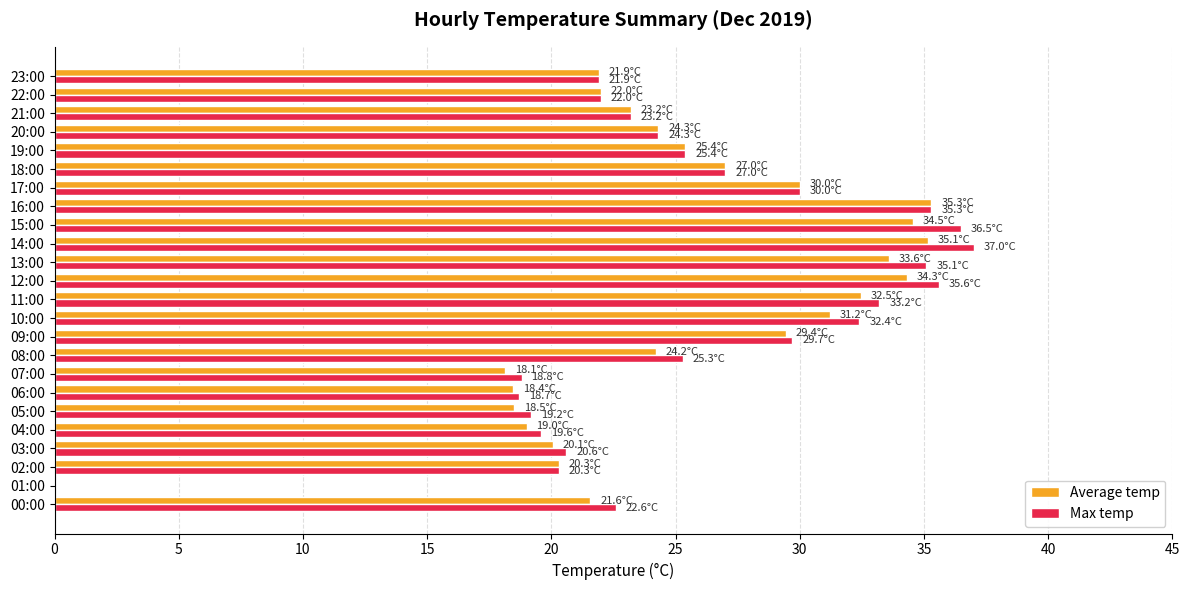

What is the greatest value displayed?

37.0